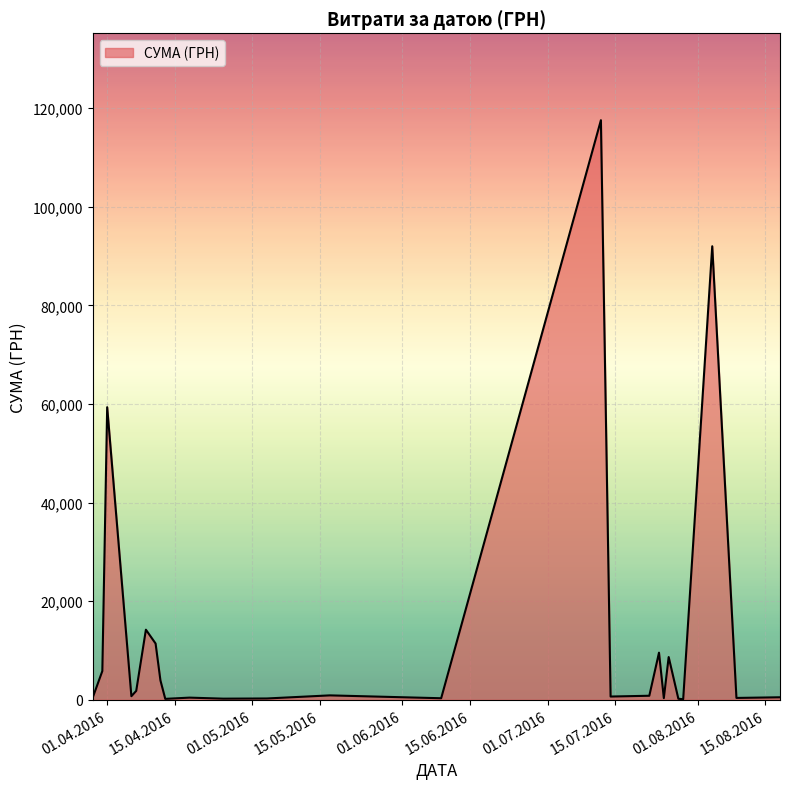

What is the difference between the maximum and minimum values?

117471.0